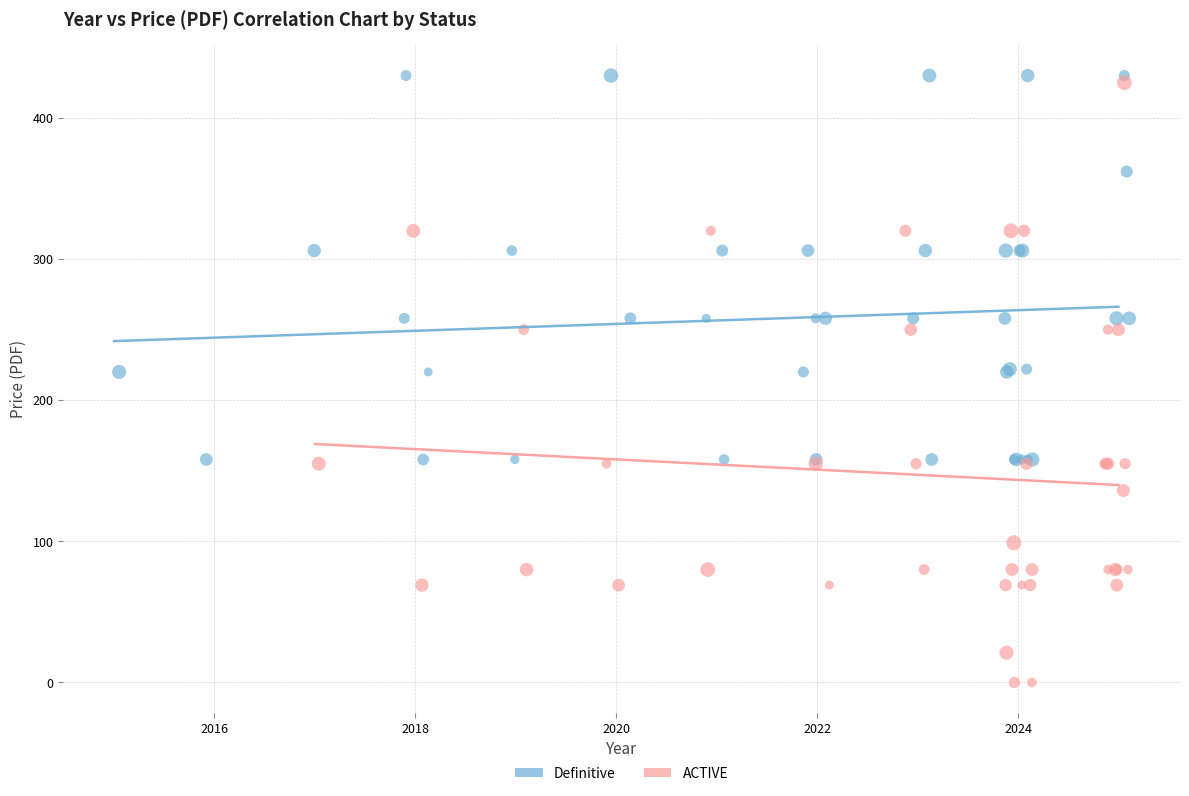

Which series reaches the minimum Y coordinate?

ACTIVE